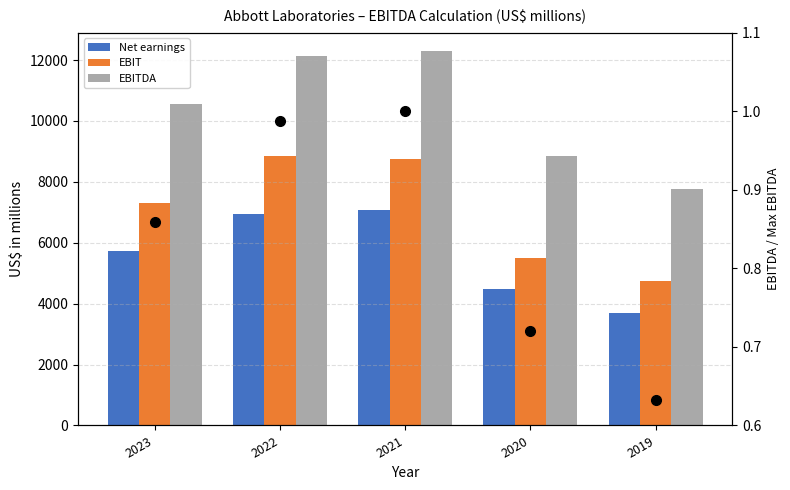

The value of EBITDA at 2019 is 7761.0. True or false?

True